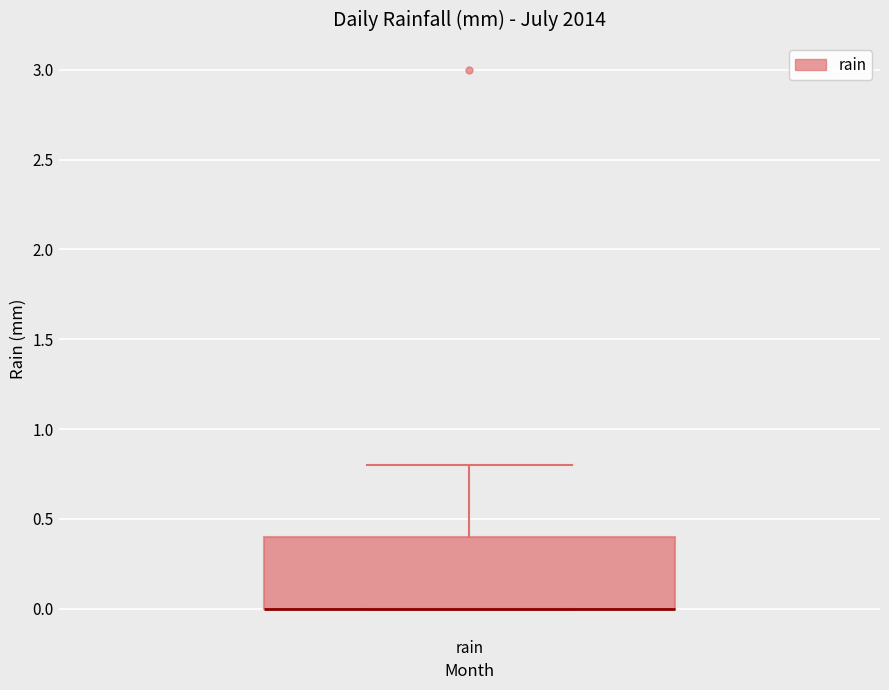

Read this box plot against the y-axis: the position of the median line, the range covered by the box, and the ends of both whiskers. The values are not printed on the chart, so give them approximately, as read against the axis.

median 0.0 (drawn on the box's lower edge), box 0.0 to 0.4, whiskers 0.0 to 0.8